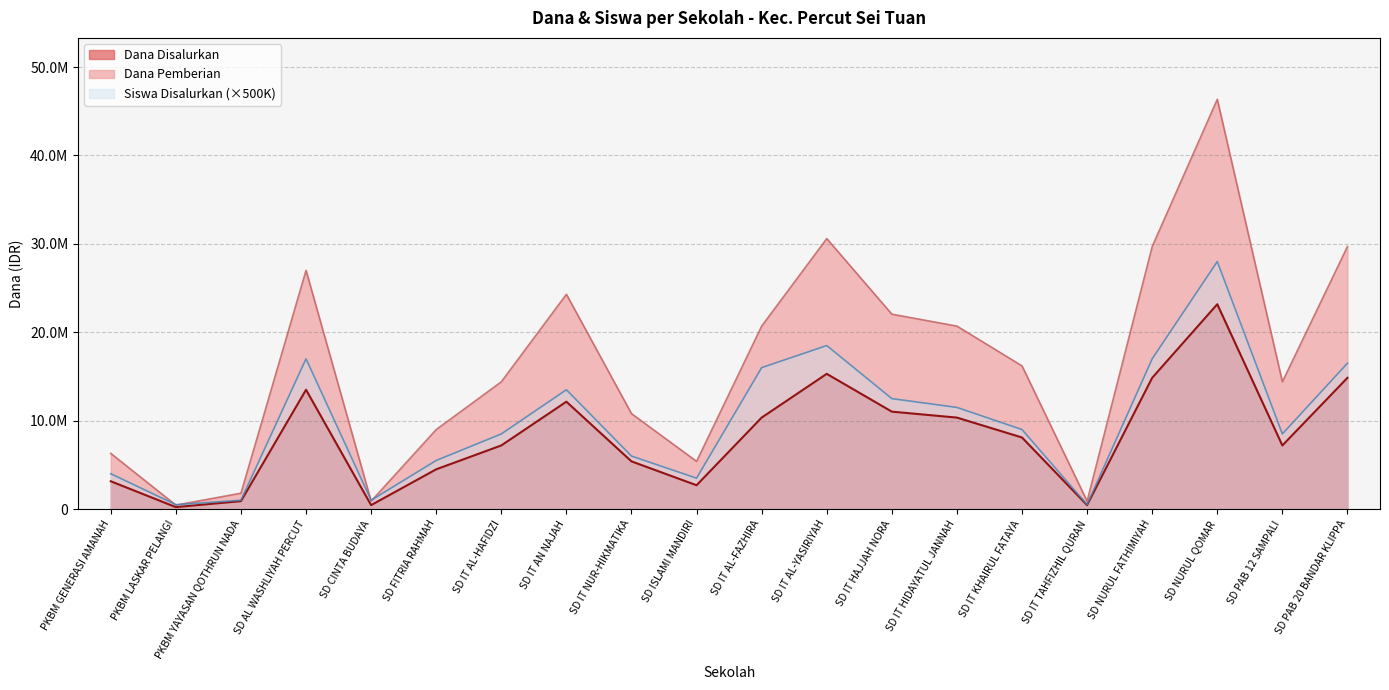

True or false: Dana Pemberian has more than 2 points higher than both neighbors.

True